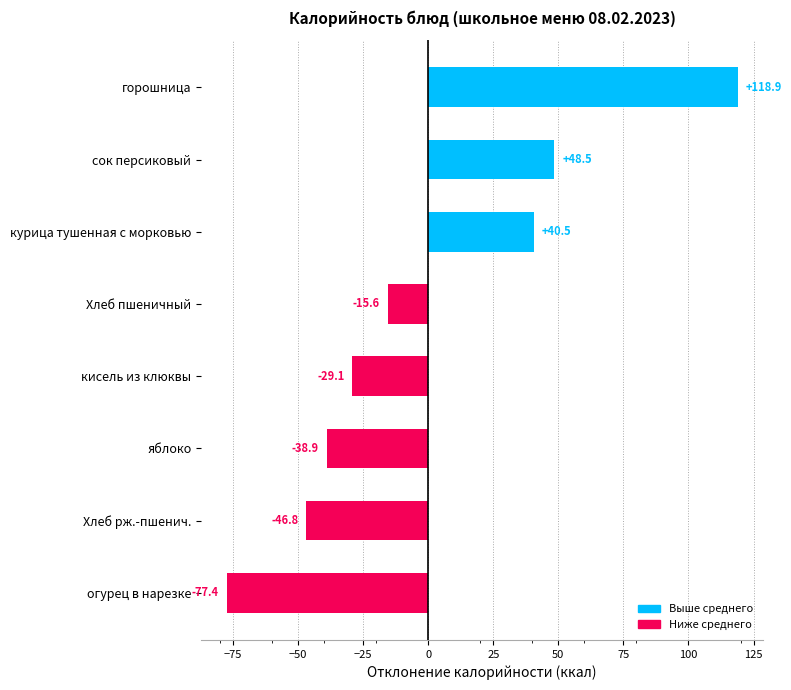

What is the maximum value shown in the chart?

118.9